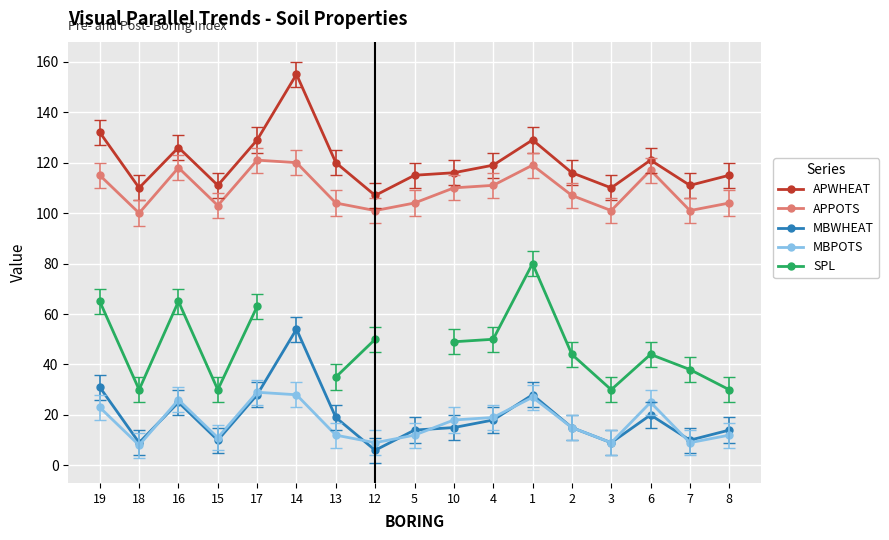

The APWHEAT series shows 165 at 5. True or false?

False